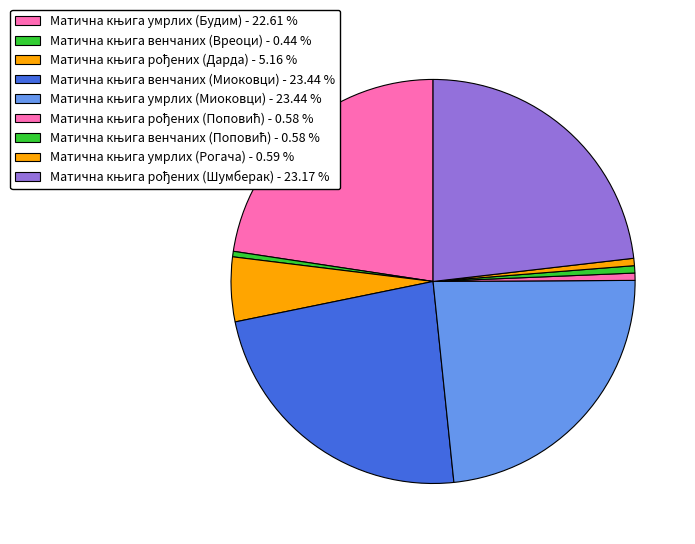

Is there a majority slice in this chart?

No